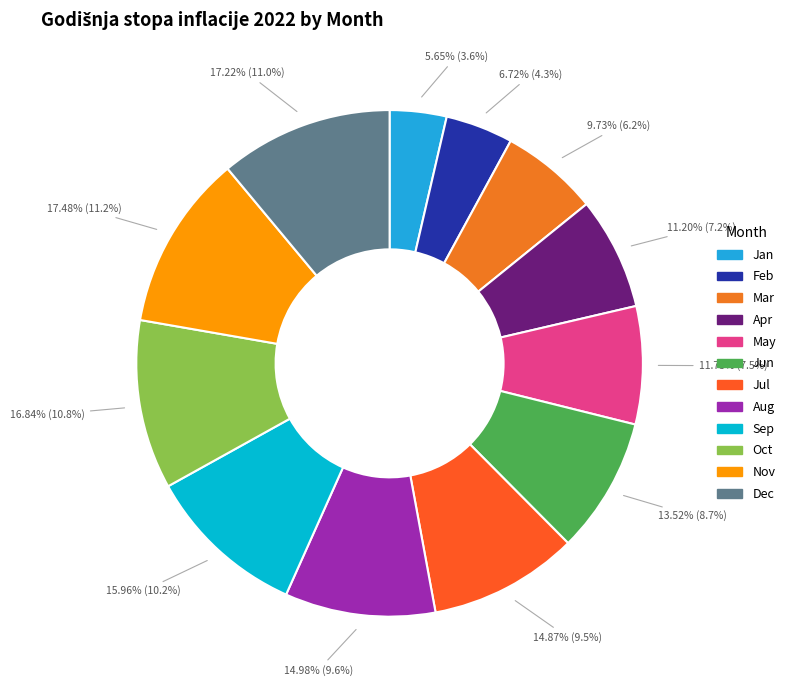

Between Aug and Jul, which is larger?

Aug